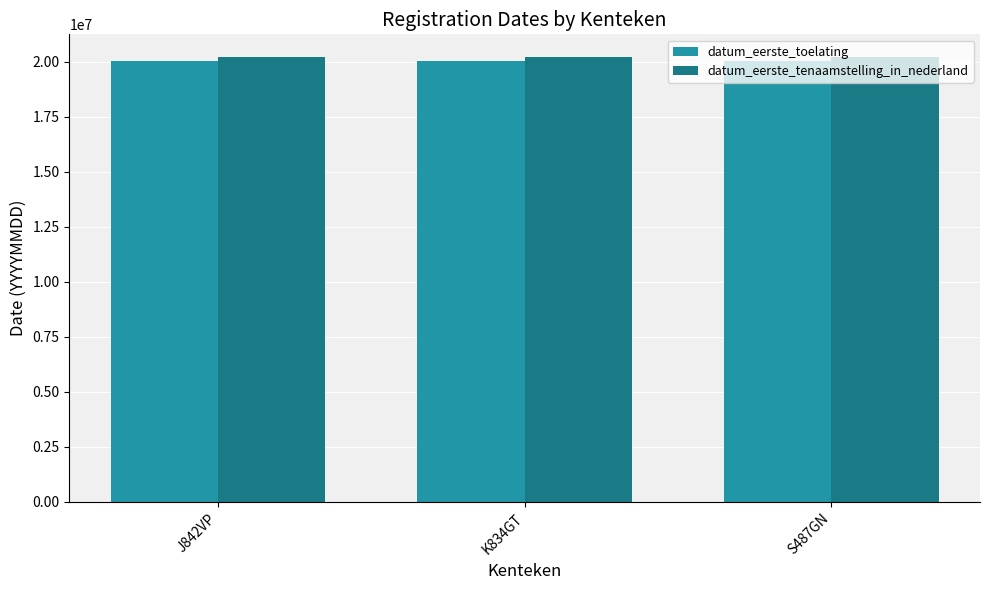

List the series in order of their peak value, lowest first.

datum_eerste_toelating, datum_eerste_tenaamstelling_in_nederland